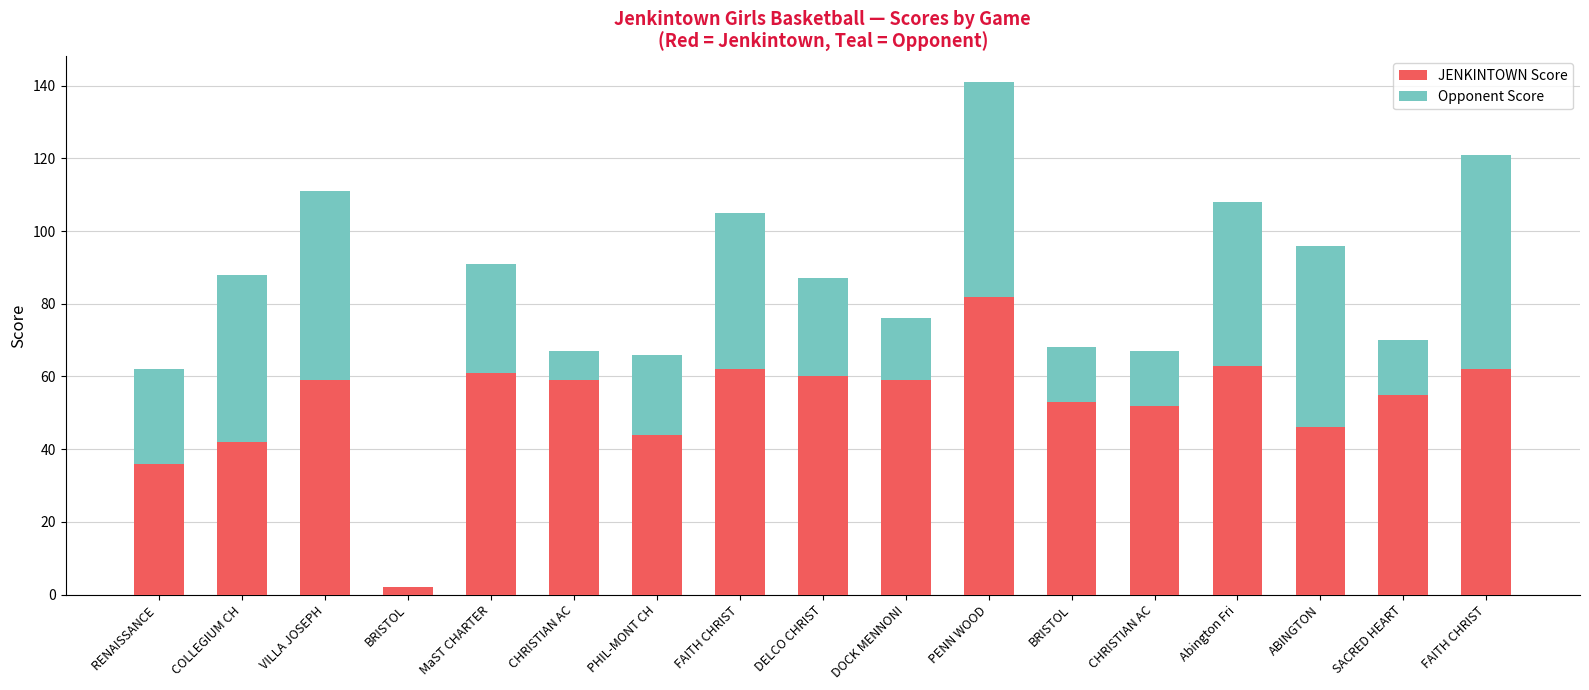

What is the label of the 3rd bar from the right?

ABINGTON